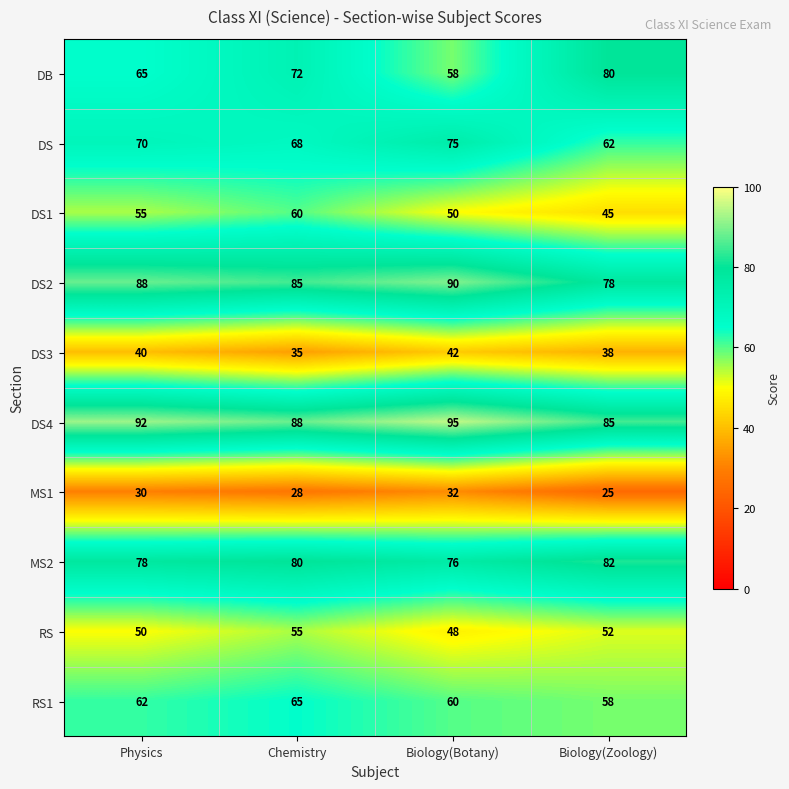

Rank the series by their maximum value, from highest to lowest.

DS4, DS2, MS2, DB, DS, RS1, DS1, RS, DS3, MS1